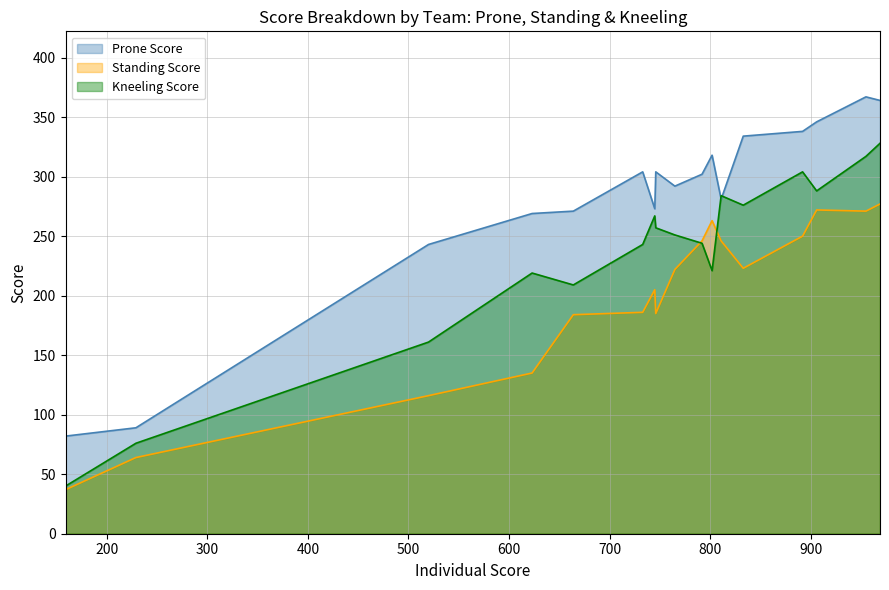

What is the maximum value shown in the chart?

367